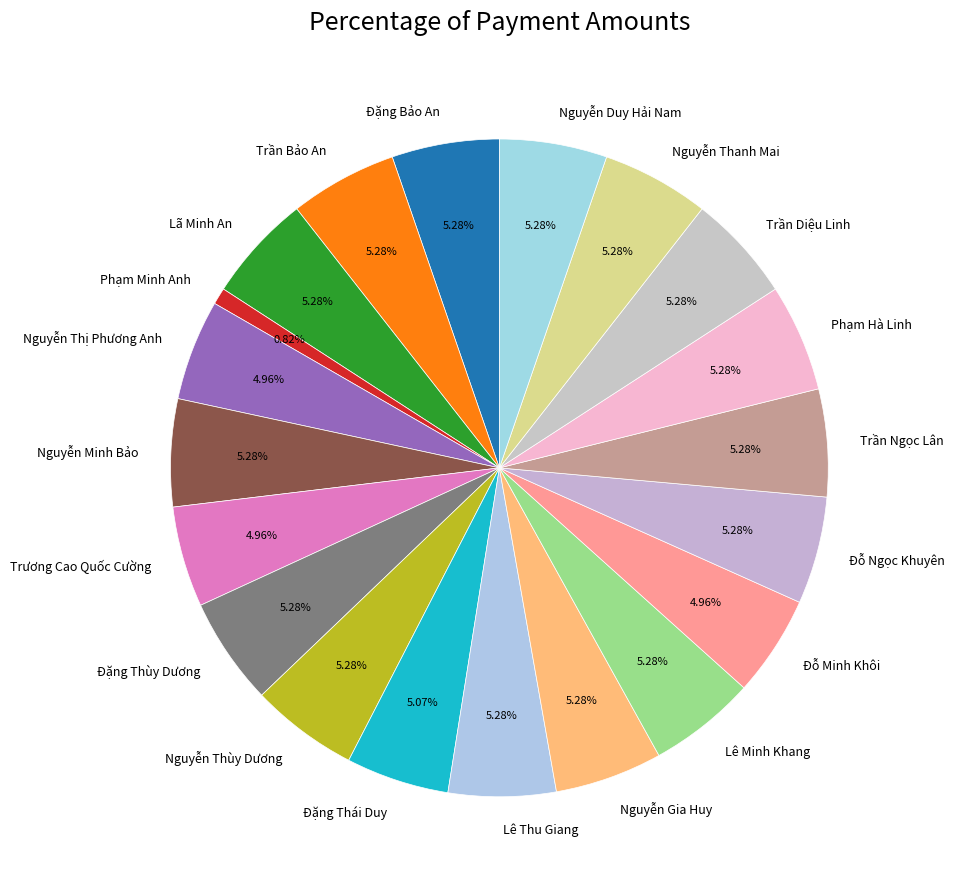

Approximately how many times larger is the value at Trương Cao Quốc Cường compared to Nguyễn Thùy Dương?

0.9